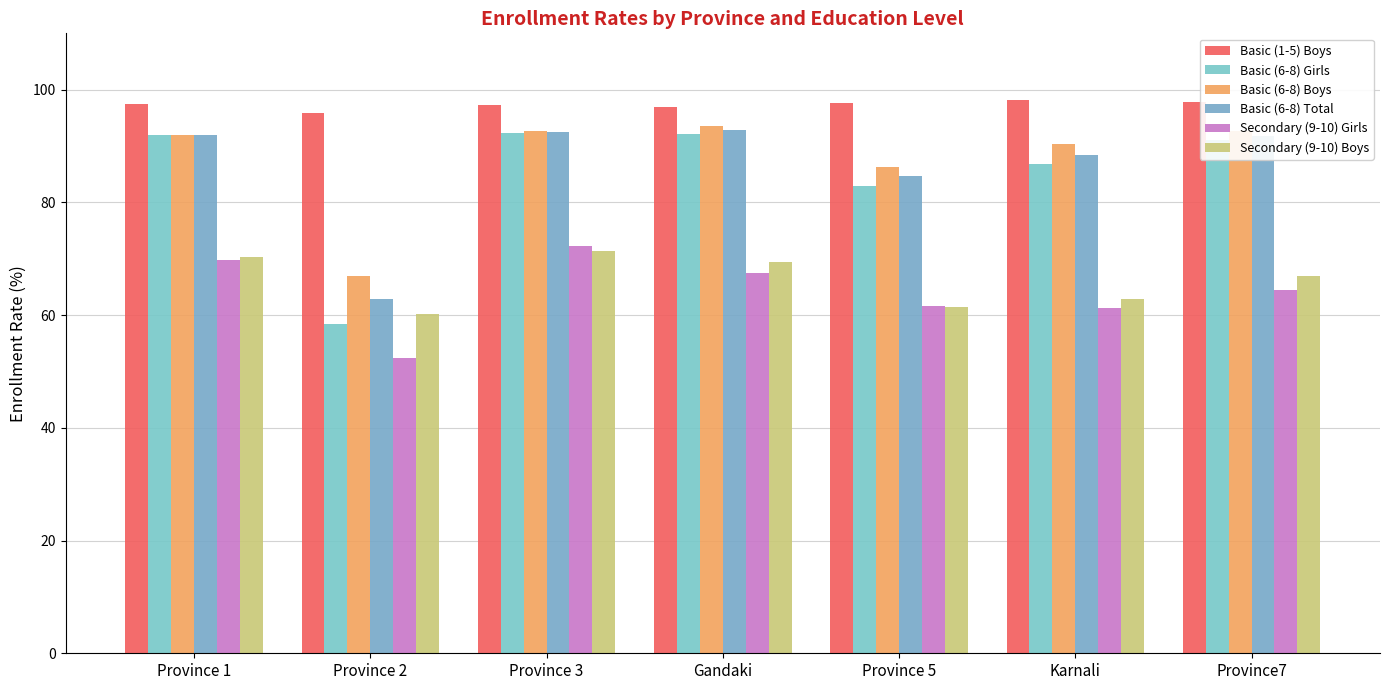

What are all the series names shown in the legend?

Basic (1-5) Boys, Basic (6-8) Girls, Basic (6-8) Boys, Basic (6-8) Total, Secondary (9-10) Girls, Secondary (9-10) Boys